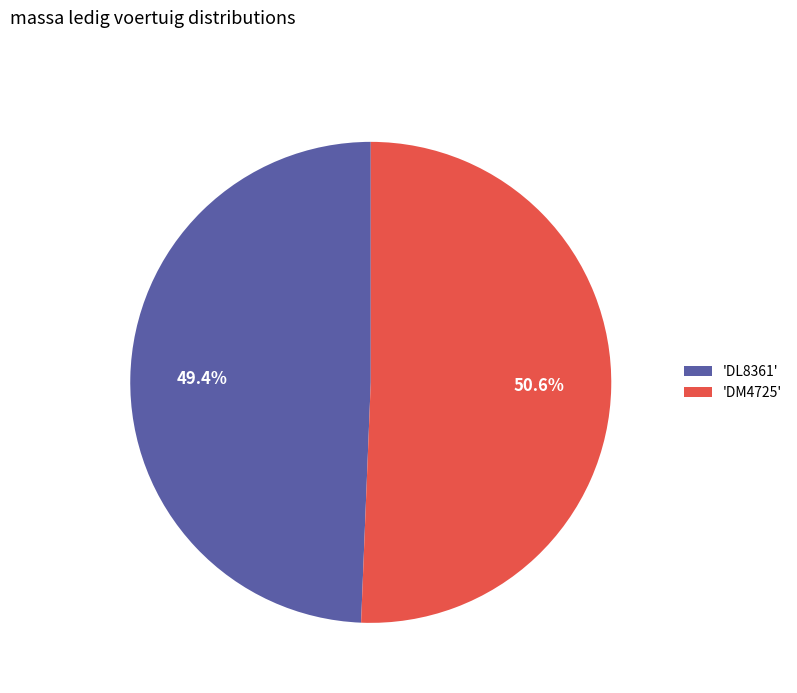

How many segments does this pie chart have?

2